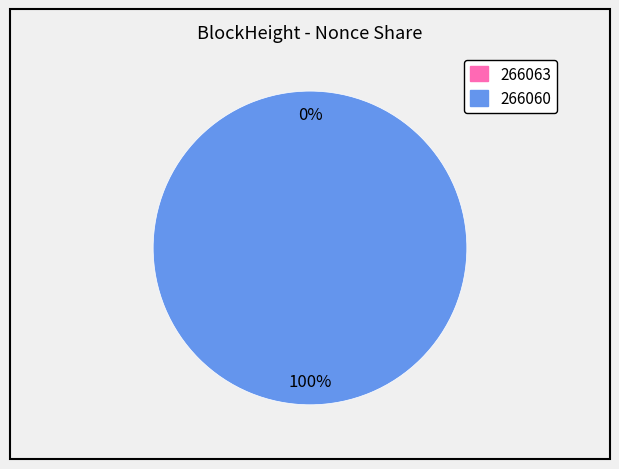

Count the number of slices in the pie.

2